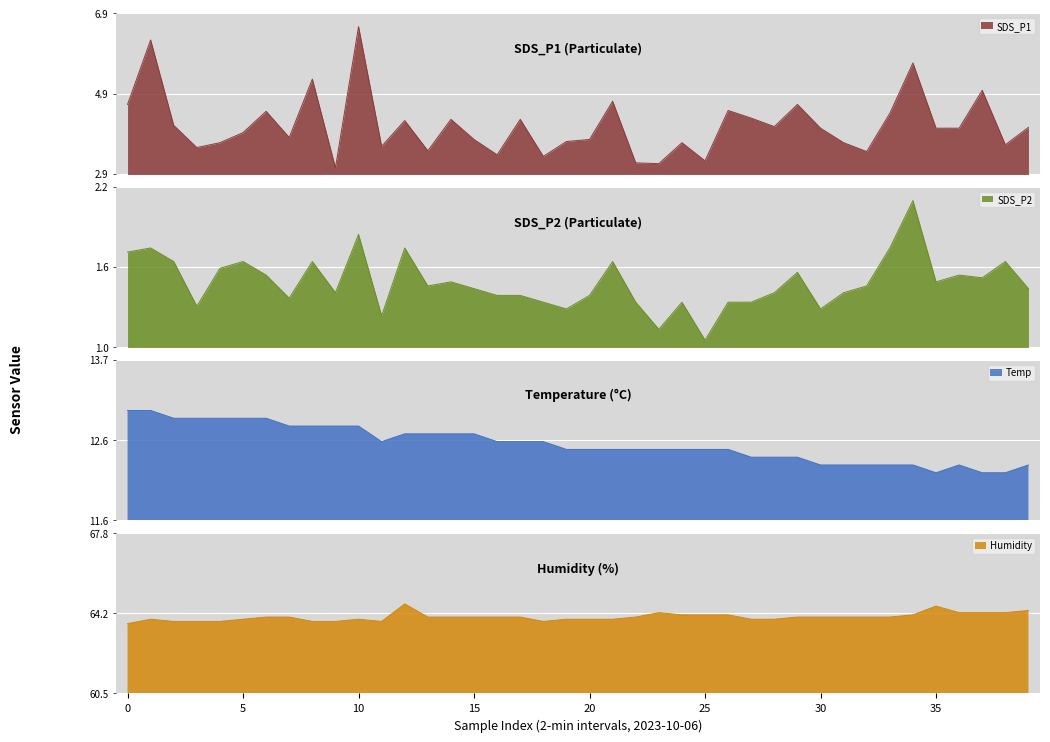

What is the value of the SDS_P2 point at the 15th from the left?

1.4